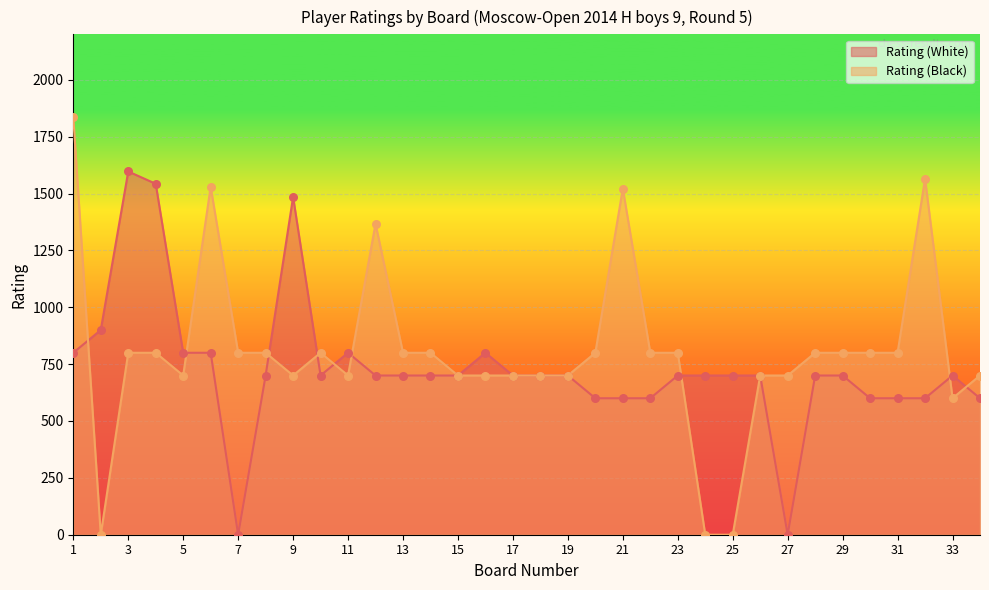

What are all the series names shown in the legend?

Rating (White), Rating (Black)